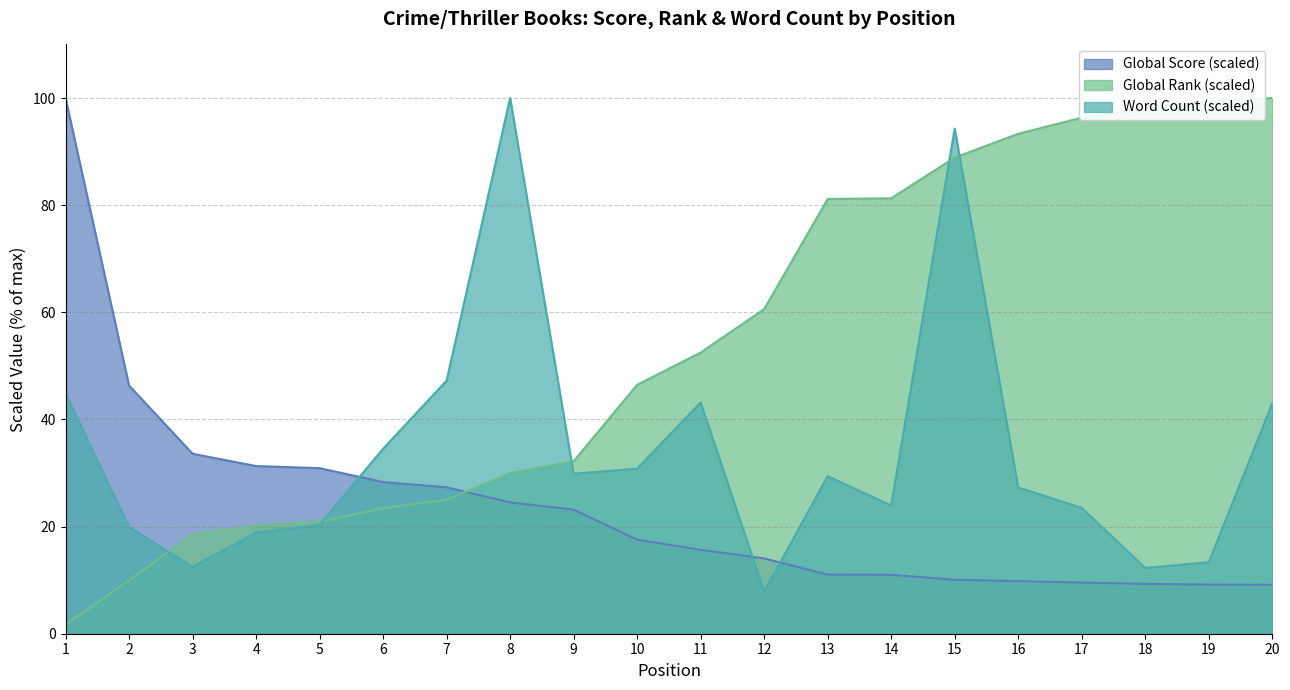

What is the value of the Global Score point at the 14th from the left?

11.0